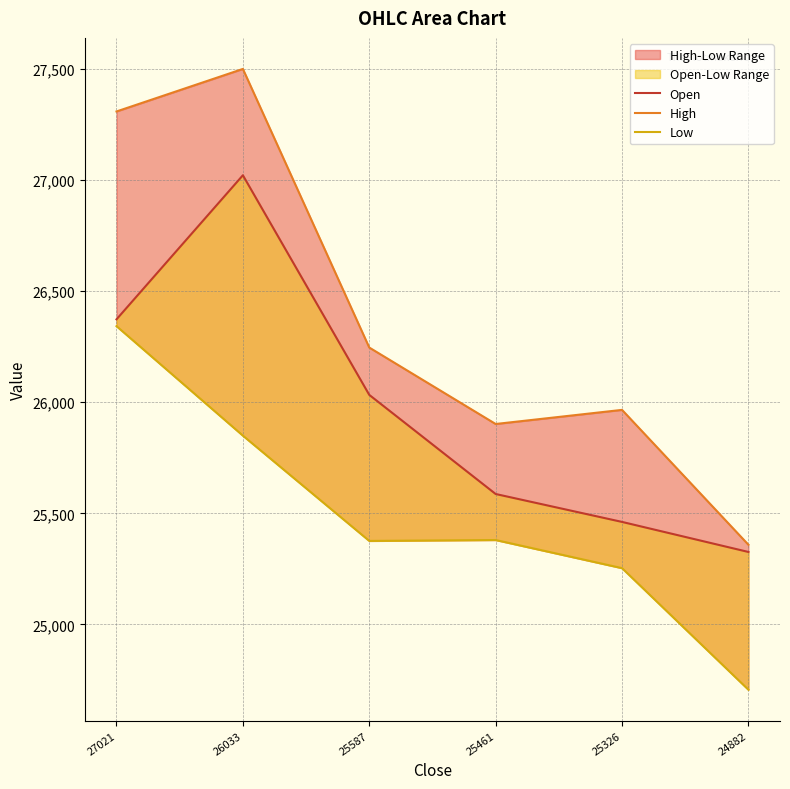

At how many categories does at least one series exceed 26472?

2